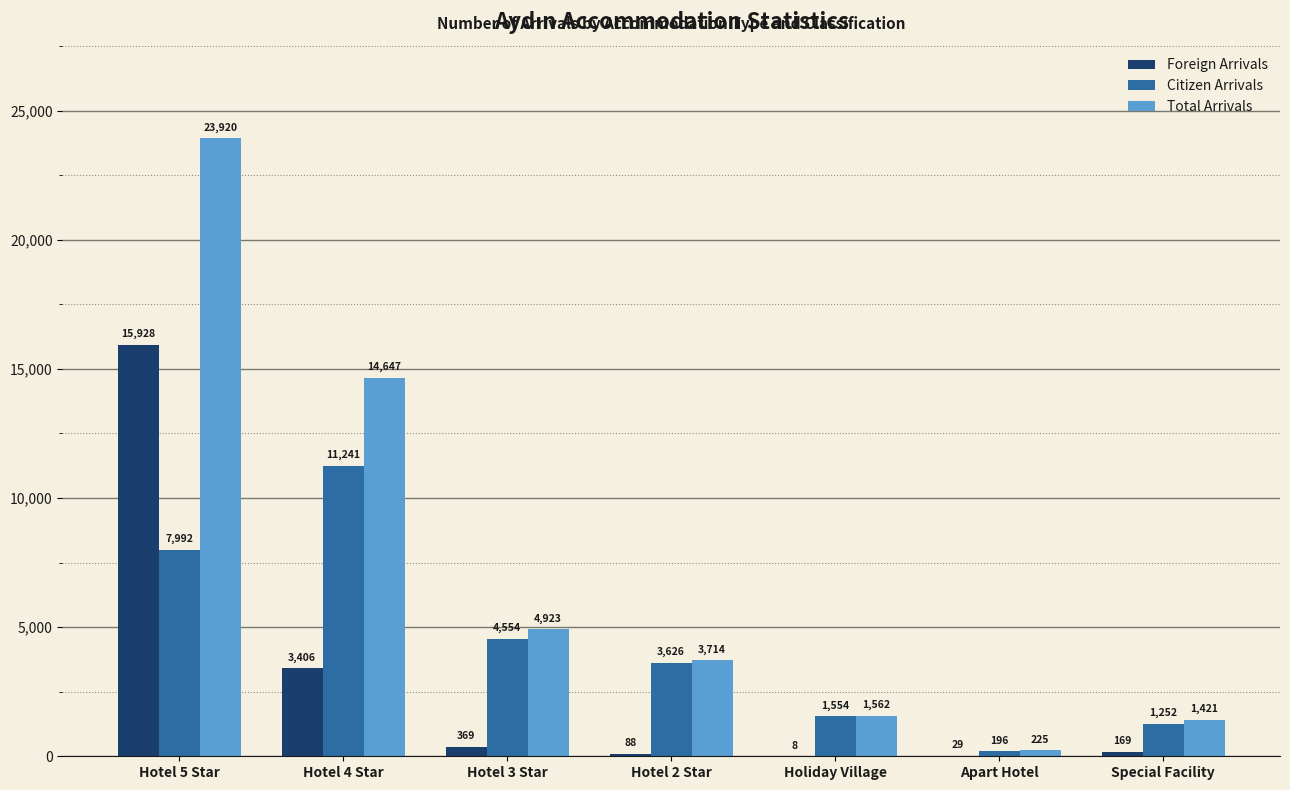

Which series changed the most between Hotel 5 Star and Hotel 4 Star?

Foreign Arrivals